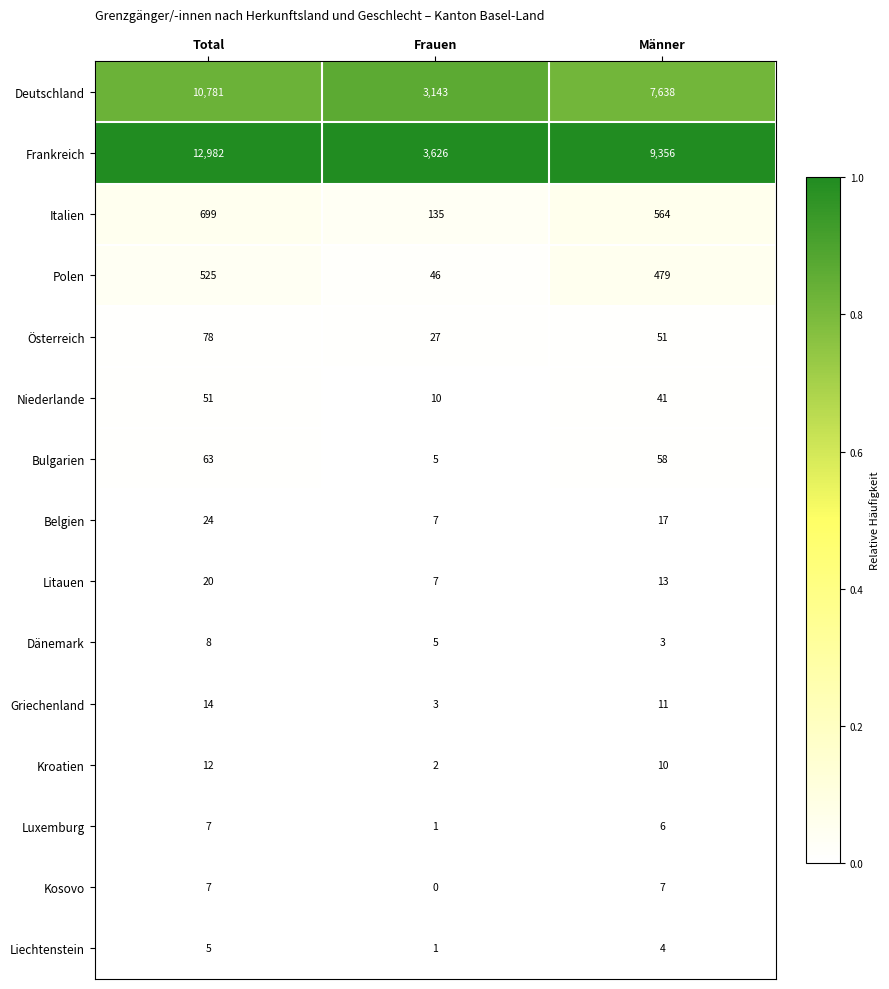

At how many categories does at least one series exceed 0?

3